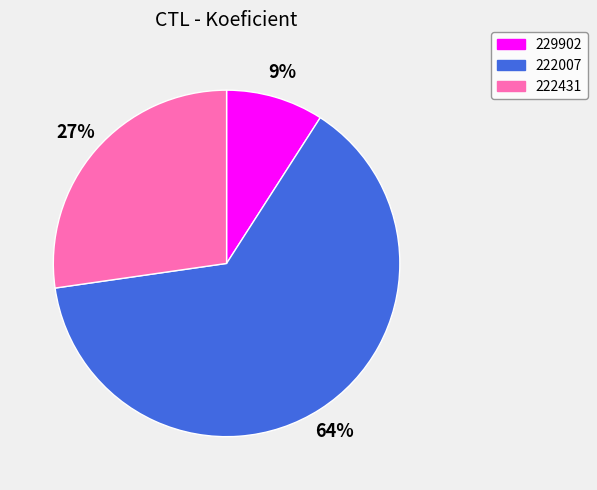

To the nearest percent, what is the difference between the largest and smallest slice percentages?

55%